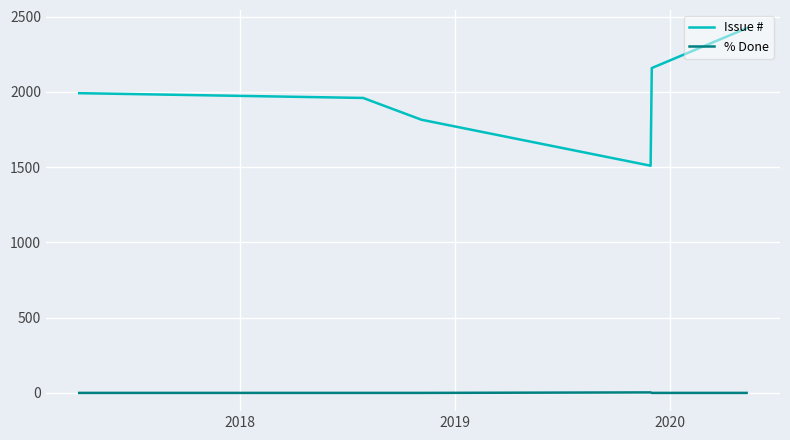

Which series has the largest total across all categories?

Issue #